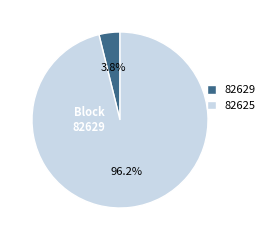

Is there a majority slice in this chart?

Yes